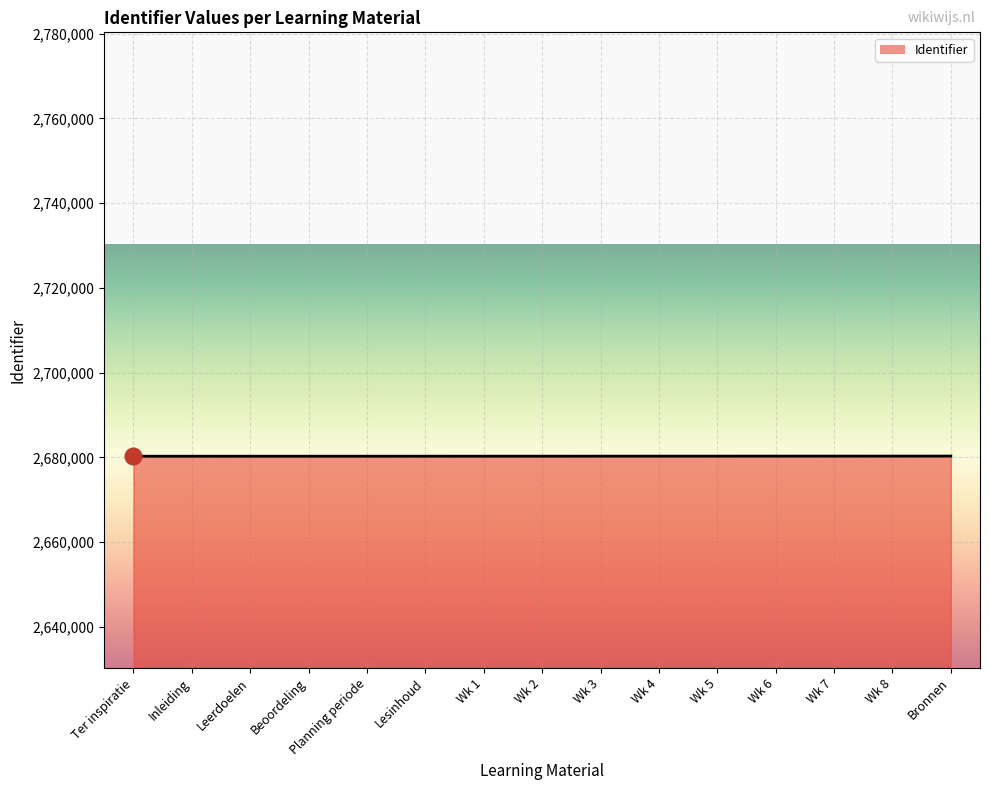

What is the ratio of the value at Lesinhoud to the value at Wk 8?

1.0